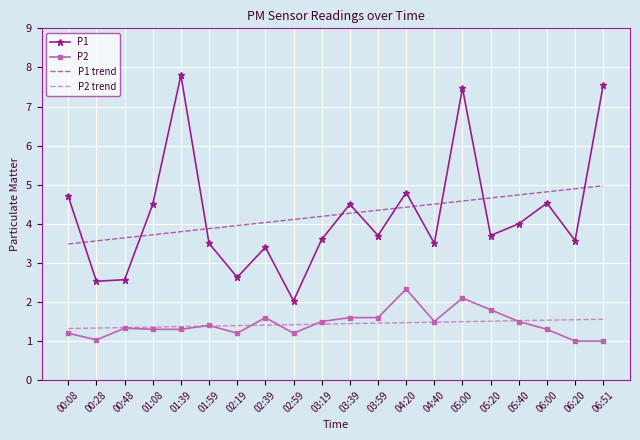

What is the sum of all P1 trend values?

84.6